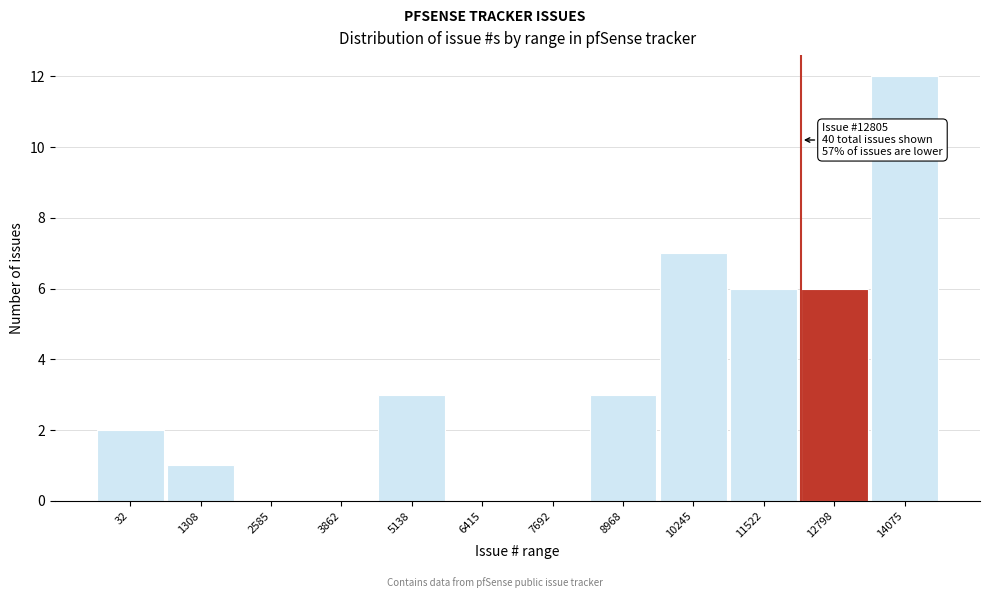

Reading left to right, extract all data points from this chart.

32=2	1308=1	2585=0	3862=0	5138=3	6415=0	7692=0	8968=3	10245=7	11522=6	12798=6	14075=12